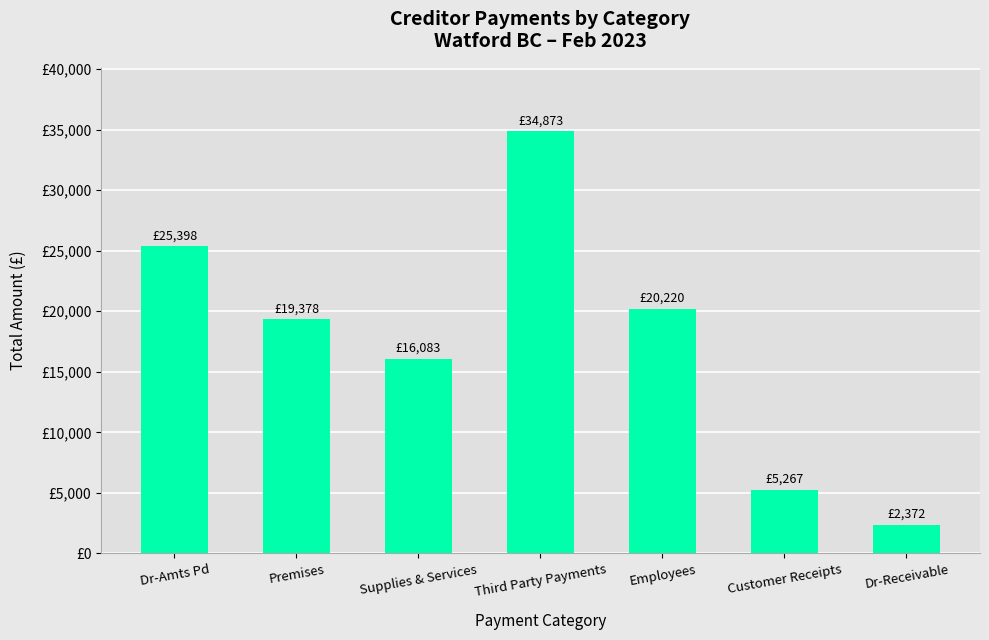

The chart shows a value of 8062.3 at Customer Receipts. True or false?

False